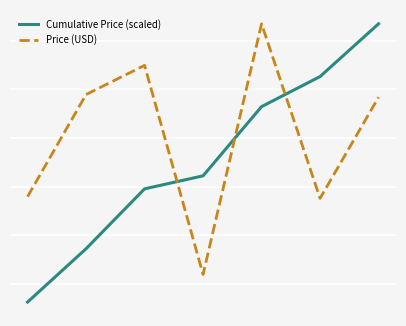

In Price (USD), how many points are lower than both neighbors (excluding endpoints)?

2